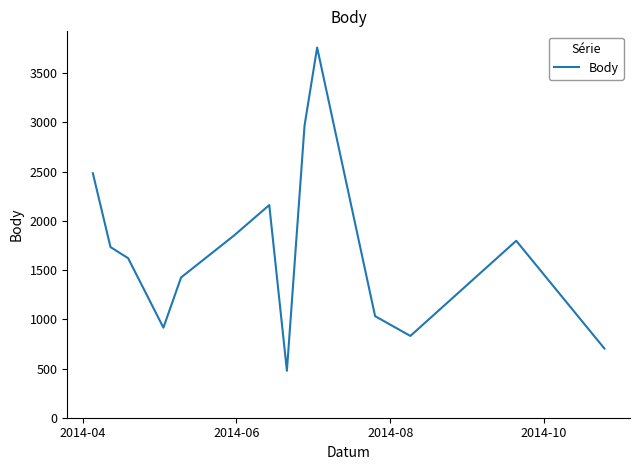

What is the greatest value displayed?

3762